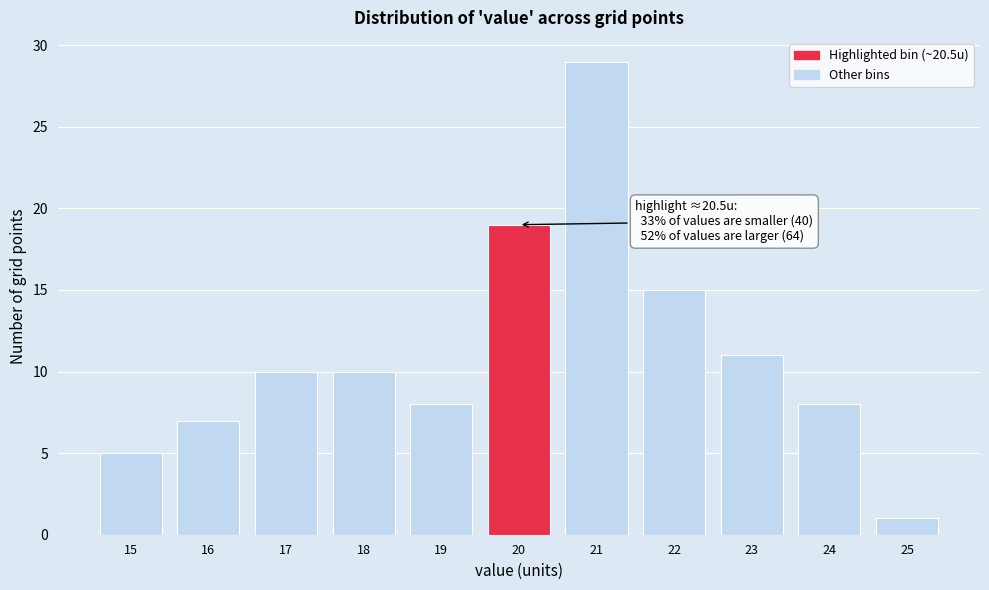

Reading left to right, extract all data points from this chart.

15=5	16=7	17=10	18=10	19=8	20=19	21=29	22=15	23=11	24=8	25=1